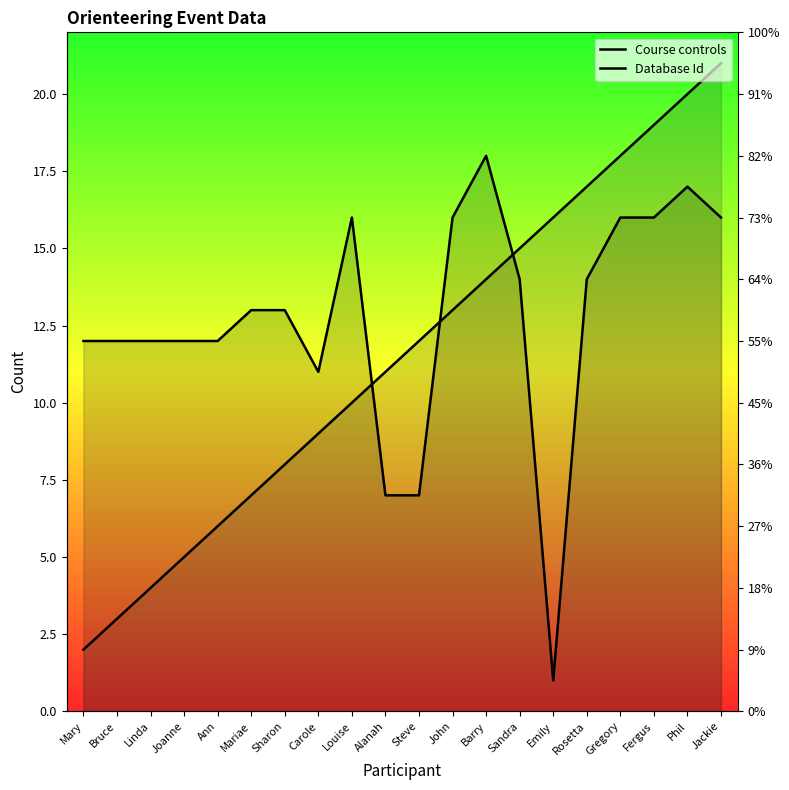

Where does the Database Id series first go above 12?

John